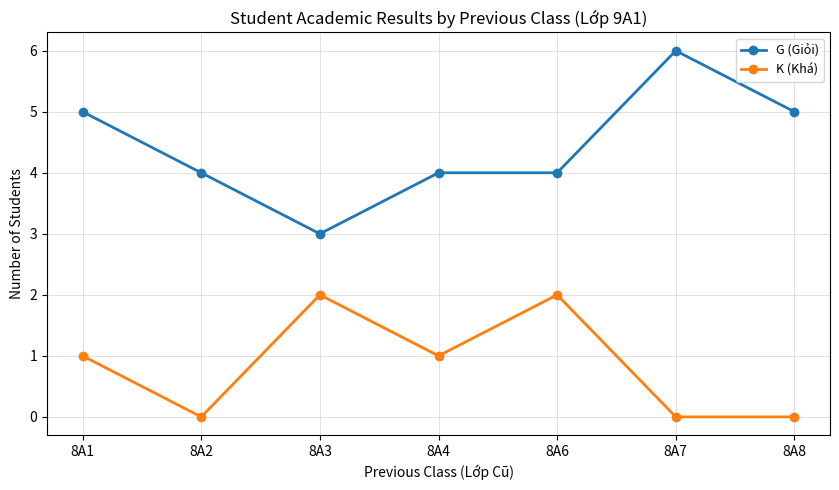

True or false: K (Khá) and G (Giỏi) intersect in this chart.

False